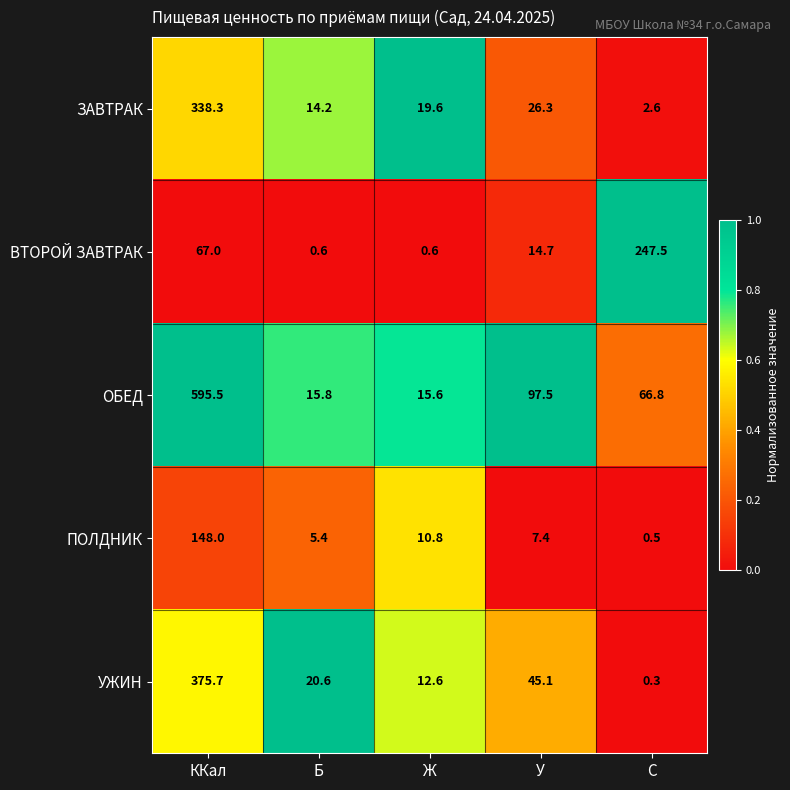

Reading left to right, what are all the values shown in this chart?

ЗАВТРАК: 338.3	14.2	19.6	26.3	2.6
ВТОРОЙ ЗАВТРАК: 67.0	0.6	0.6	14.7	247.5
ОБЕД: 595.5	15.8	15.6	97.5	66.8
ПОЛДНИК: 148.0	5.4	10.8	7.4	0.5
УЖИН: 375.7	20.6	12.6	45.1	0.3